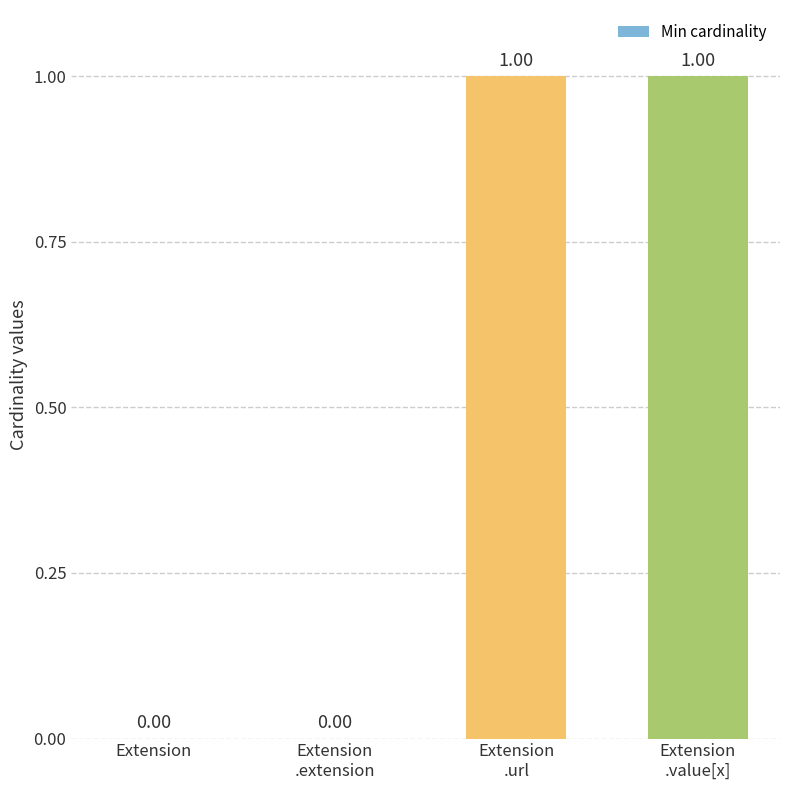

Count the number of data series in this chart.

1